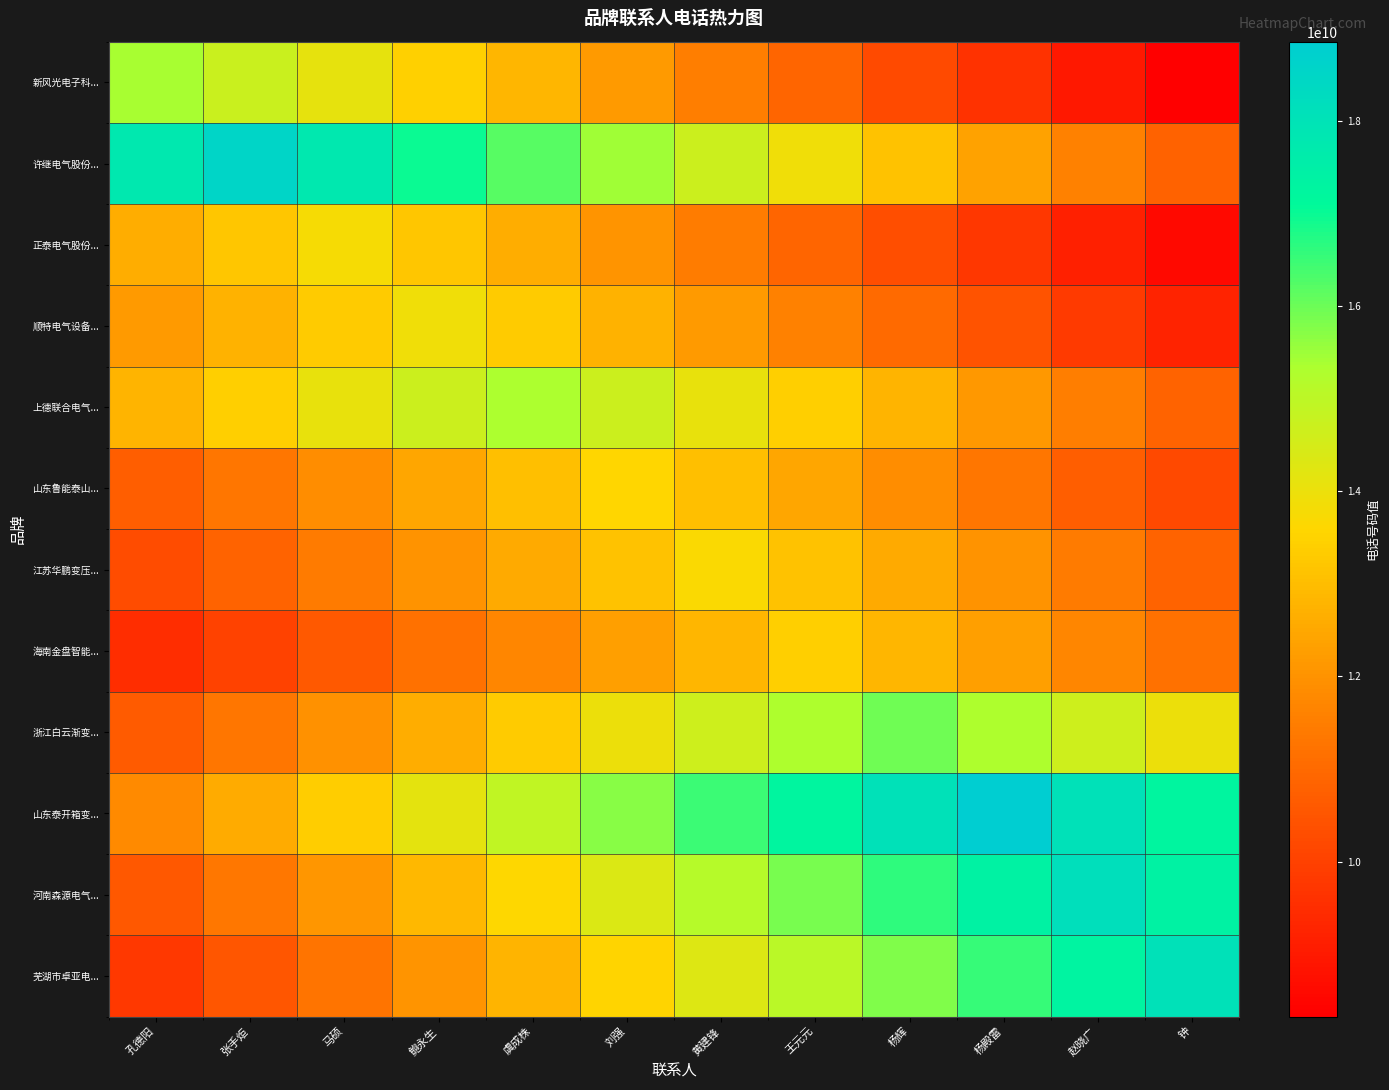

Reading left to right, extract all data points from this chart.

新风光电子科...: 孔德阳=15376306539.0	张手炬=14735627099.9	马硕=14094947660.8	鲍永生=13454268221.6	虞成株=12813588782.5	刘强=12172909343.4	黄建锋=11532229904.2	王元元=10891550465.1	杨辉=10250871026.0	杨殿雷=9610191586.9	赵晓广=8969512147.7	钟=8328832708.6
许继电气股份...: 孔德阳=17766595543.2	张手炬=18539056219.0	马硕=17766595543.2	鲍永生=16994134867.4	虞成株=16221674191.6	刘强=15449213515.8	黄建锋=14676752840.0	王元元=13904292164.2	杨辉=13131831488.5	杨殿雷=12359370812.7	赵晓广=11586910136.9	钟=10814449461.1
正泰电气股份...: 孔德阳=12617488023.2	张手炬=13191010206.1	马硕=13764532389.0	鲍永生=13191010206.1	虞成株=12617488023.2	刘强=12043965840.4	黄建锋=11470443657.5	王元元=10896921474.6	杨辉=10323399291.8	杨殿雷=9749877108.9	赵晓广=9176354926.0	钟=8602832743.1
顺特电气设备...: 孔德阳=12167064053.4	张手炬=12746448055.9	马硕=13325832058.5	鲍永生=13905216061.0	虞成株=13325832058.5	刘强=12746448055.9	黄建锋=12167064053.4	王元元=11587680050.8	杨辉=11008296048.3	杨殿雷=10428912045.8	赵晓广=9849528043.2	钟=9270144040.7
上德联合电气...: 孔德阳=12772620554.2	张手炬=13411251581.9	马硕=14049882609.6	鲍永生=14688513637.3	虞成株=15327144665.0	刘强=14688513637.3	黄建锋=14049882609.6	王元元=13411251581.9	杨辉=12772620554.2	杨殿雷=12133989526.5	赵晓广=11495358498.8	钟=10856727471.0
山东鲁能泰山...: 孔德阳=10753895207.1	张手炬=11319889691.7	马硕=11885884176.2	鲍永生=12451878660.8	虞成株=13017873145.4	刘强=13583867630.0	黄建锋=13017873145.4	王元元=12451878660.8	杨辉=11885884176.2	杨殿雷=11319889691.7	赵晓广=10753895207.1	钟=10187900722.5
江苏华鹏变压...: 孔德阳=10278901464.0	张手炬=10849951545.3	马硕=11421001626.7	鲍永生=11992051708.0	虞成株=12563101789.3	刘强=13134151870.7	黄建锋=13705201952.0	王元元=13134151870.7	杨辉=12563101789.3	杨殿雷=11992051708.0	赵晓广=11421001626.7	钟=10849951545.3
海南金盘智能...: 孔德阳=9493491423.3	张手炬=10051932095.2	马硕=10610372767.2	鲍永生=11168813439.2	虞成株=11727254111.1	刘强=12285694783.1	黄建锋=12844135455.0	王元元=13402576127.0	杨辉=12844135455.0	杨殿雷=12285694783.1	赵晓广=11727254111.1	钟=11168813439.2
浙江白云渐变...: 孔德阳=10645043592.7	张手炬=11310358817.2	马硕=11975674041.8	鲍永生=12640989266.3	虞成株=13306304490.8	刘强=13971619715.4	黄建锋=14636934939.9	王元元=15302250164.5	杨辉=15967565389.0	杨殿雷=15302250164.5	赵晓广=14636934939.9	钟=13971619715.4
山东泰开箱变...: 孔德阳=11783656893.1	张手炬=12569234019.3	马硕=13354811145.5	鲍永生=14140388271.8	虞成株=14925965398.0	刘强=15711542524.2	黄建锋=16497119650.4	王元元=17282696776.6	杨辉=18068273902.8	杨殿雷=18853851029.0	赵晓广=18068273902.8	钟=17282696776.6
河南森源电气...: 孔德阳=10583999614.4	张手炬=11339999586.9	马硕=12095999559.3	鲍永生=12851999531.8	虞成株=13607999504.2	刘强=14363999476.7	黄建锋=15119999449.2	王元元=15875999421.6	杨辉=16631999394.1	杨殿雷=17387999366.5	赵晓广=18143999339.0	钟=17387999366.5
芜湖市卓亚电...: 孔德阳=9780002976.8	张手炬=10532310898.1	马硕=11284618819.4	鲍永生=12036926740.7	虞成株=12789234662.0	刘强=13541542583.2	黄建锋=14293850504.5	王元元=15046158425.8	杨辉=15798466347.1	杨殿雷=16550774268.4	赵晓广=17303082189.7	钟=18055390111.0